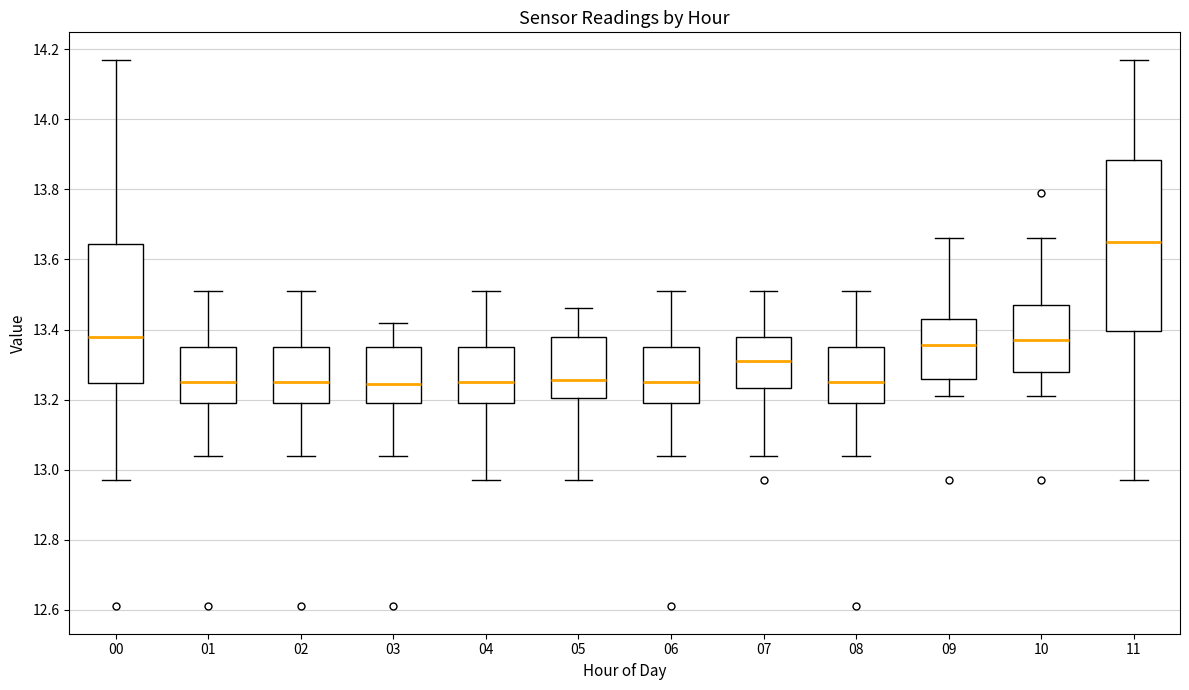

Reading left to right, transcribe this box plot: for each box, give where its median line is, the range the box spans, and where its two whiskers end, as read against the y-axis. The values are not printed on the chart, so give them approximately, as read against the axis.

00: median 13.38, box 13.24 to 13.64, whiskers 12.98 to 14.18
01: median 13.26, box 13.20 to 13.36, whiskers 13.04 to 13.52
02: median 13.26, box 13.20 to 13.36, whiskers 13.04 to 13.52
03: median 13.24, box 13.20 to 13.36, whiskers 13.04 to 13.42
04: median 13.26, box 13.20 to 13.36, whiskers 12.98 to 13.52
05: median 13.26, box 13.20 to 13.38, whiskers 12.98 to 13.46
06: median 13.26, box 13.20 to 13.36, whiskers 13.04 to 13.52
07: median 13.32, box 13.24 to 13.38, whiskers 13.04 to 13.52
08: median 13.26, box 13.20 to 13.36, whiskers 13.04 to 13.52
09: median 13.36, box 13.26 to 13.44, whiskers 13.22 to 13.66
10: median 13.38, box 13.28 to 13.48, whiskers 13.22 to 13.66
11: median 13.66, box 13.40 to 13.88, whiskers 12.98 to 14.18